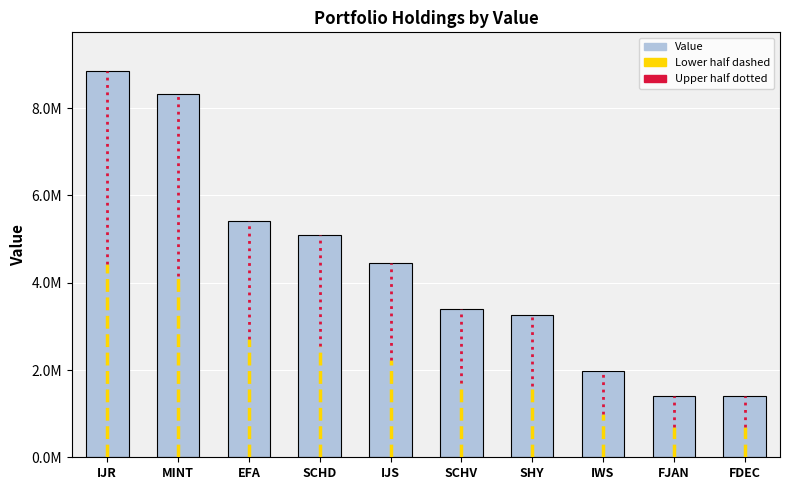

Are the bars horizontal?

No